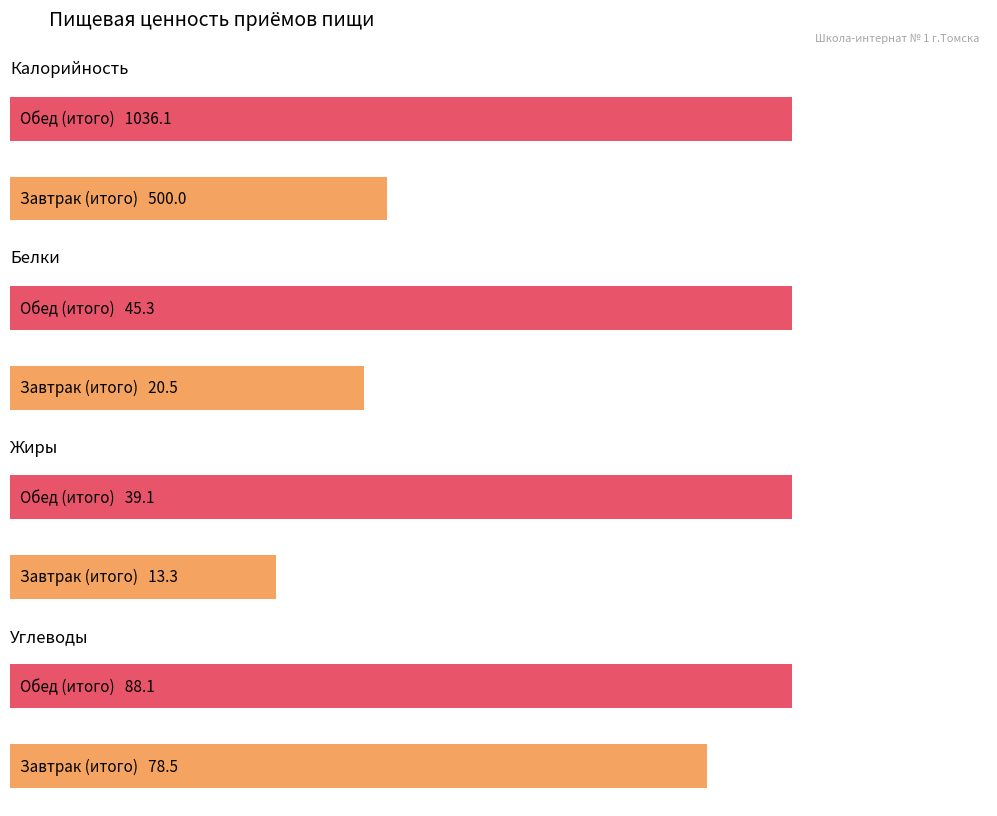

How many values in the Жиры series are below 39?

1